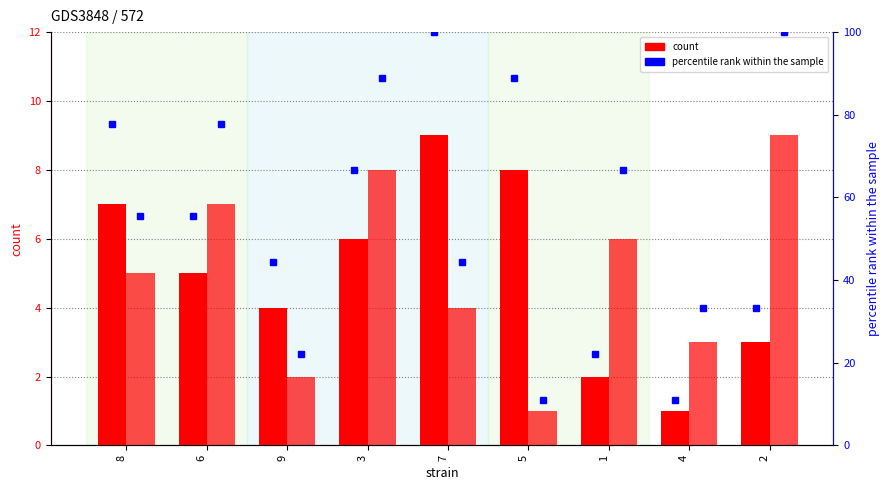

Which category has the highest value in the col_9 (count) series?

7